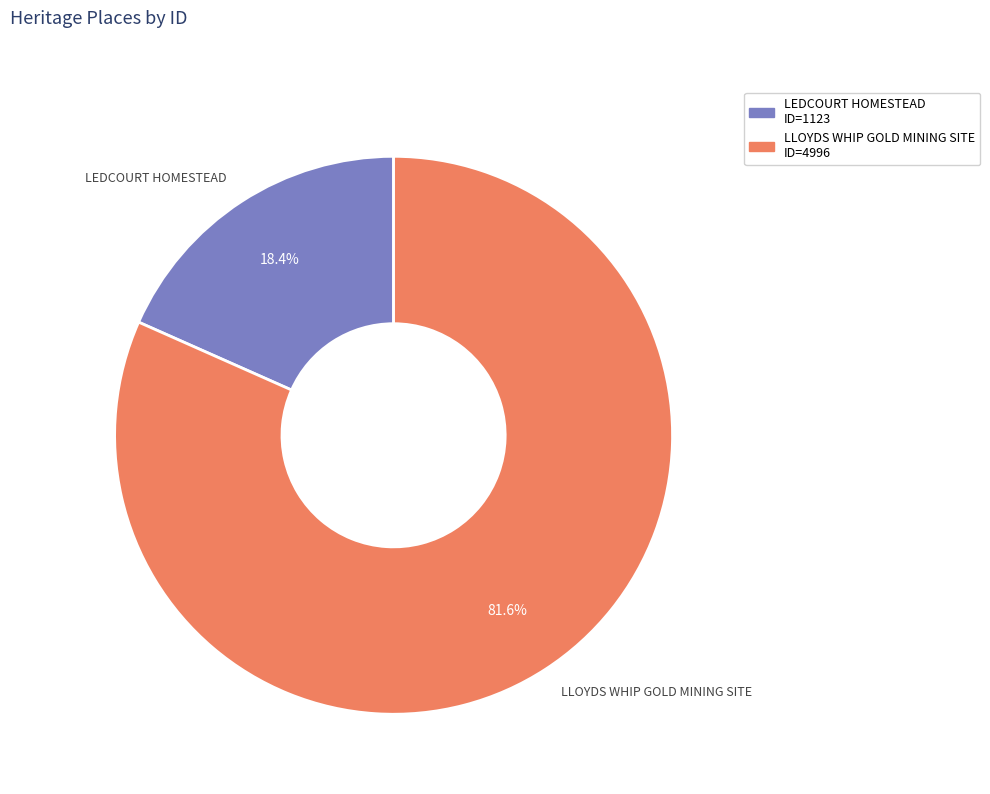

The LLOYDS WHIP GOLD MINING SITE slice represents 82% of the pie. True or false?

True